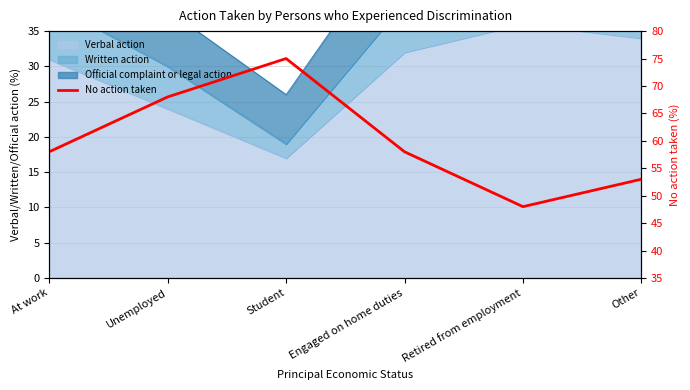

Rank the categories by value from lowest to highest.

Retired from employment, Other, At work, Engaged on home duties, Unemployed, Student